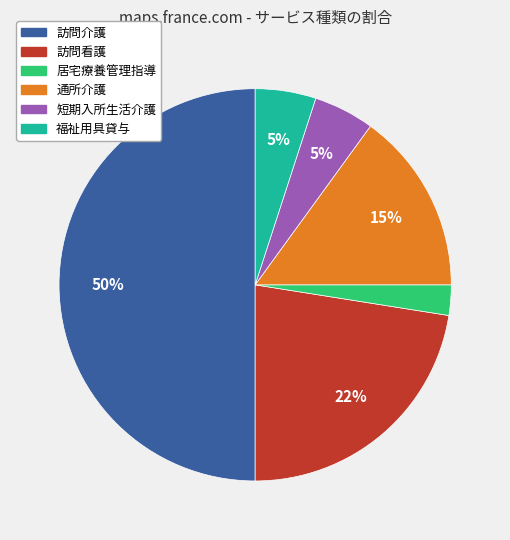

To the nearest percent, what is the difference between the 訪問介護 and 通所介護 slice percentages?

35%